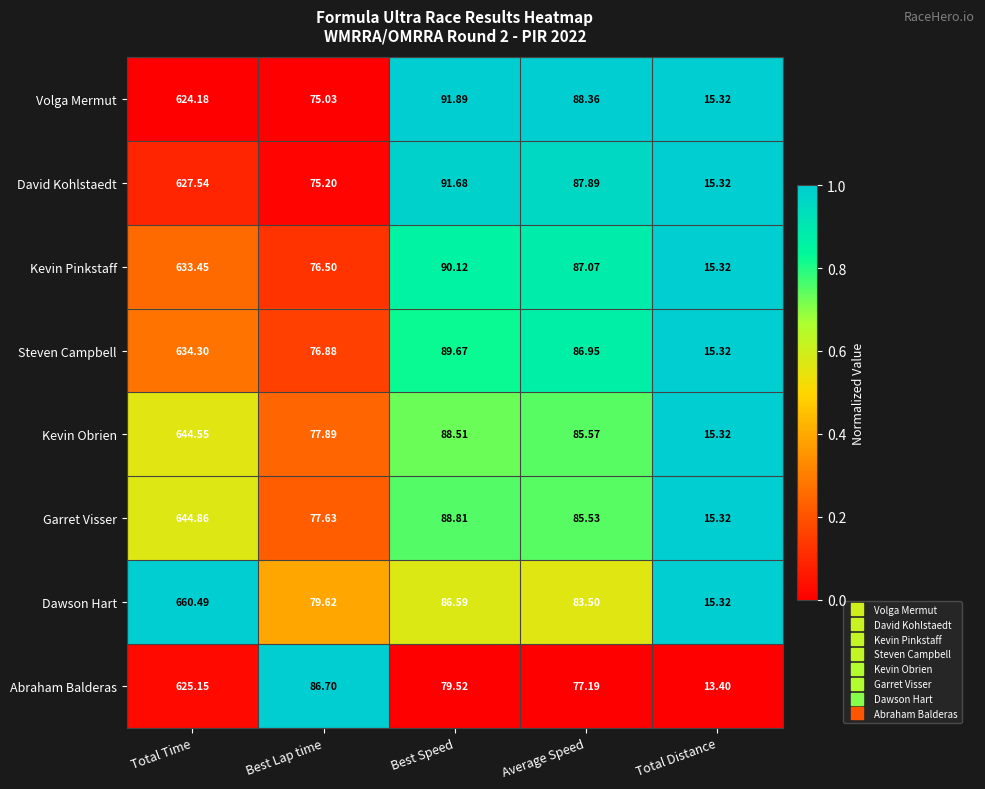

Which series has the largest total across all categories?

Dawson Hart